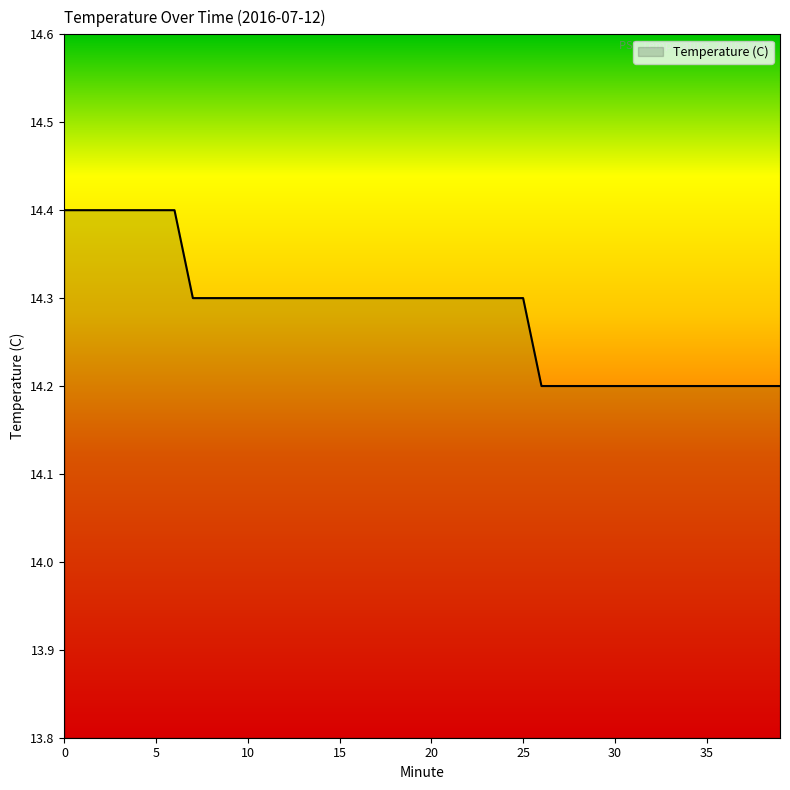

What is the greatest value displayed?

14.4